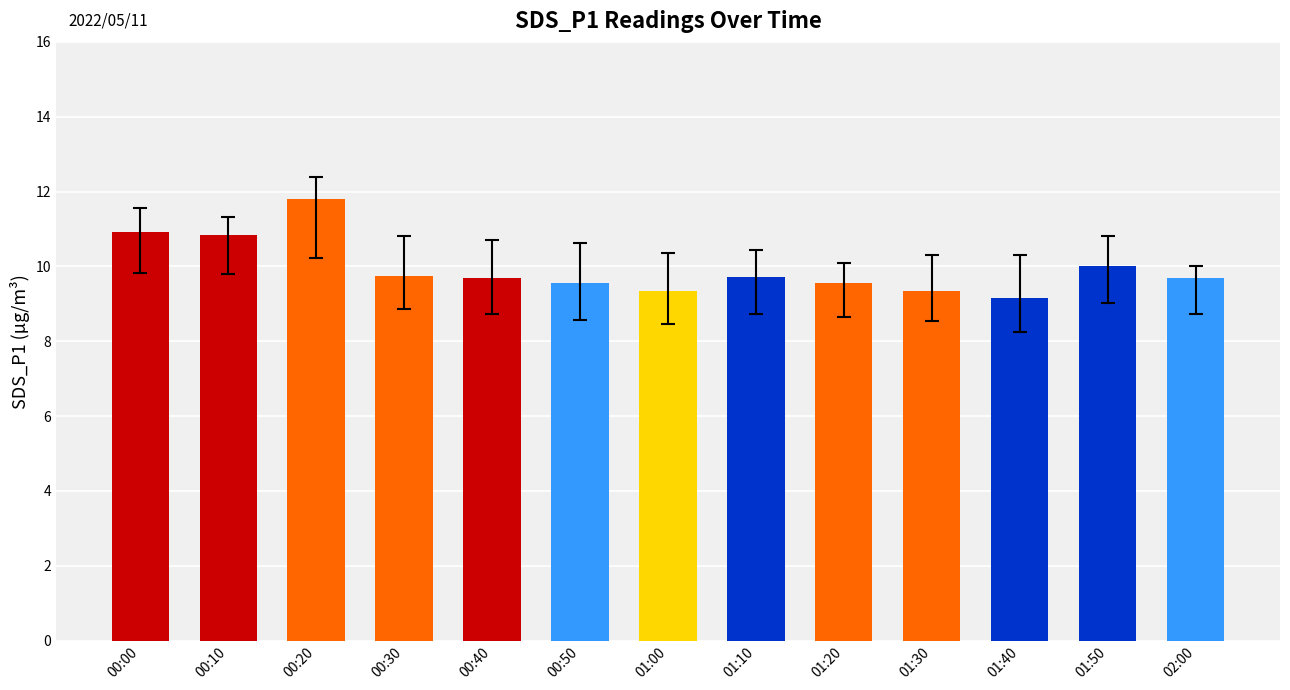

What is the value of the 5th bar from the left?

9.7